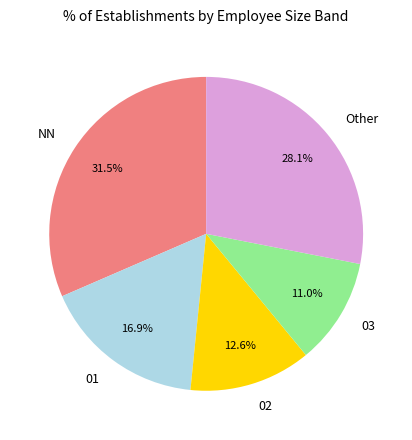

What is the largest slice in the pie chart?

NN